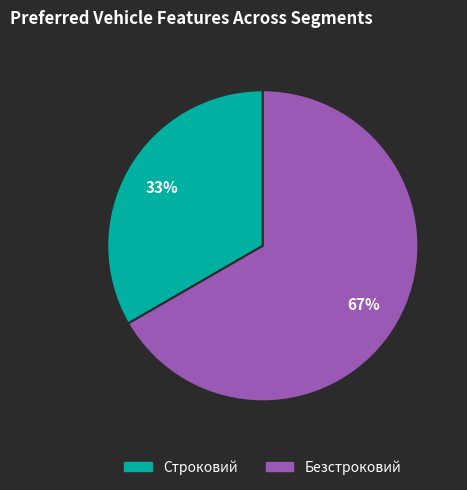

Is it true that Безстроковий is 67% of the pie?

True